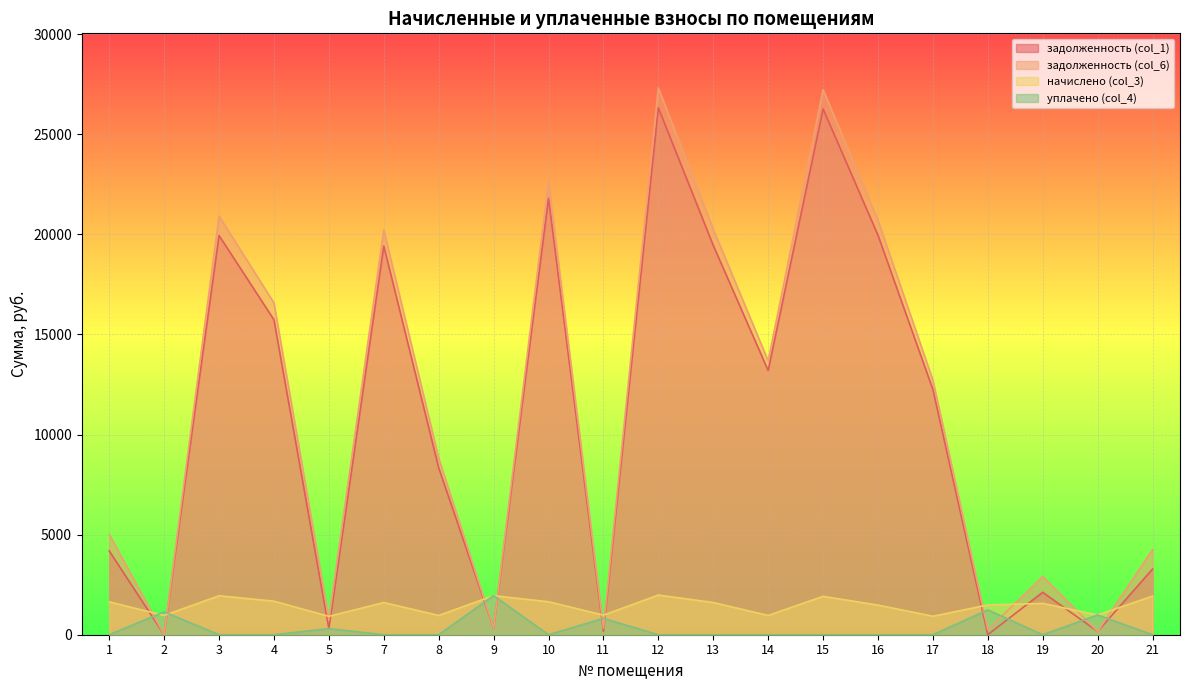

How many data points in задолженность (col_6) are above 12714?

10